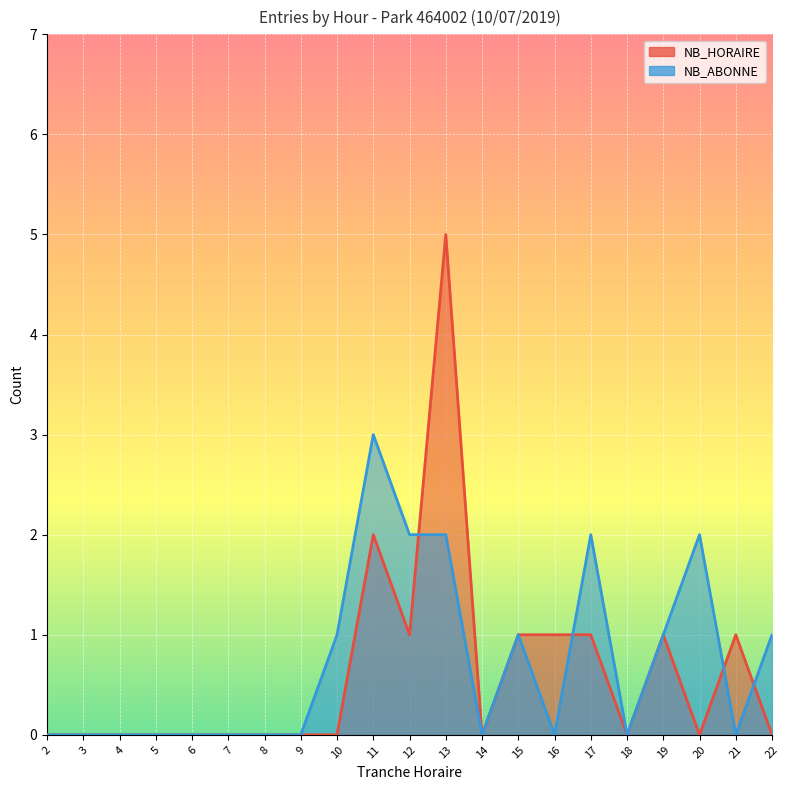

At which label does NB_ABONNE reach its minimum?

2